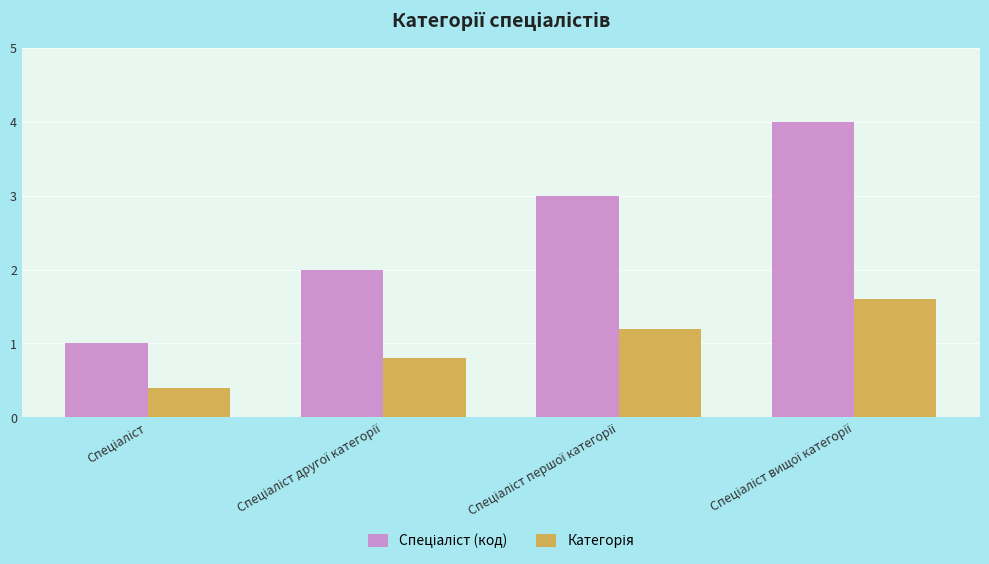

What is the greatest value displayed?

4.0